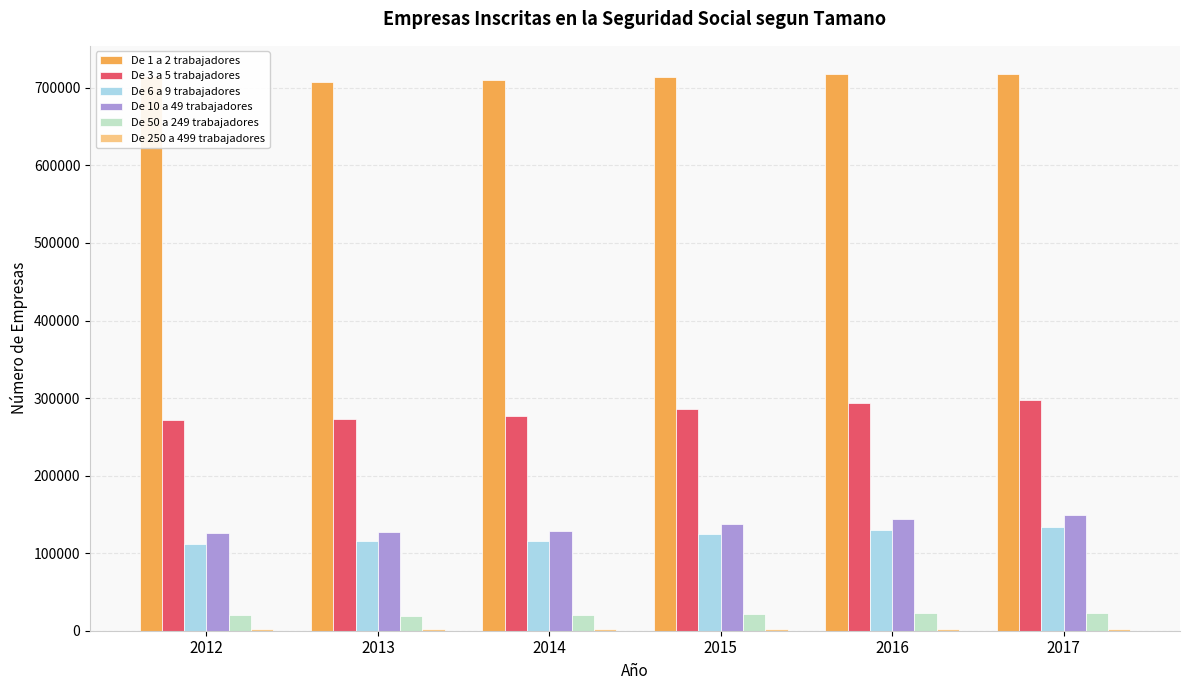

What is the maximum value shown in the chart?

718275